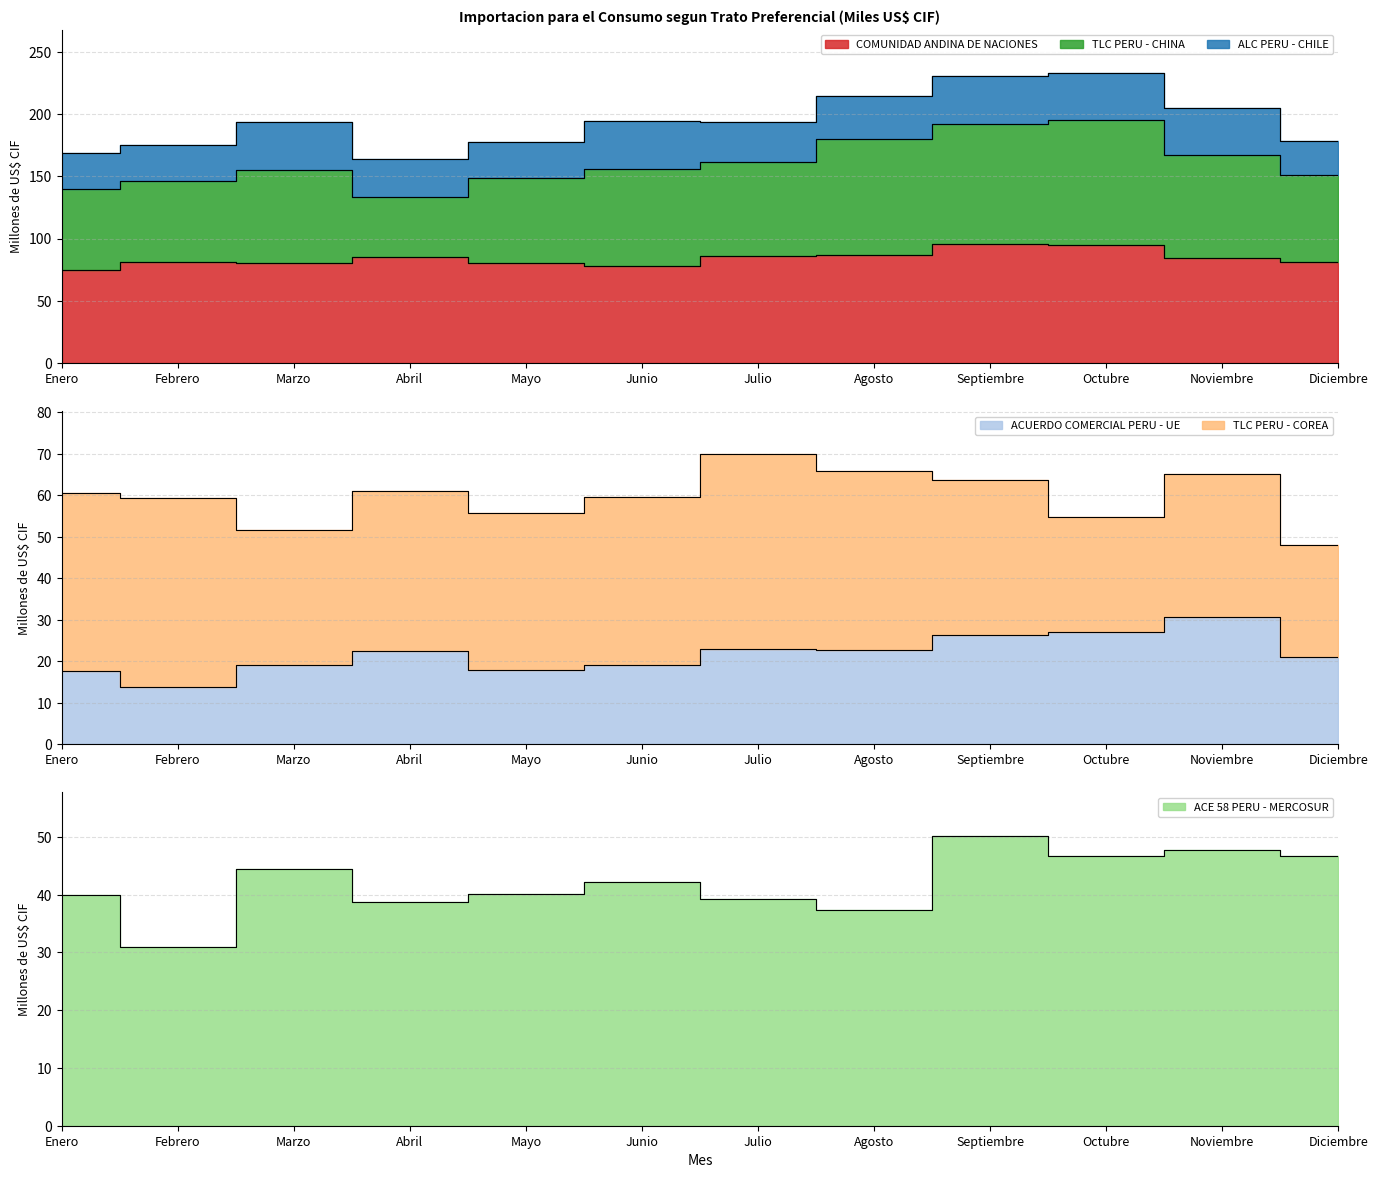

Which label corresponds to the smallest value in the chart?

Febrero